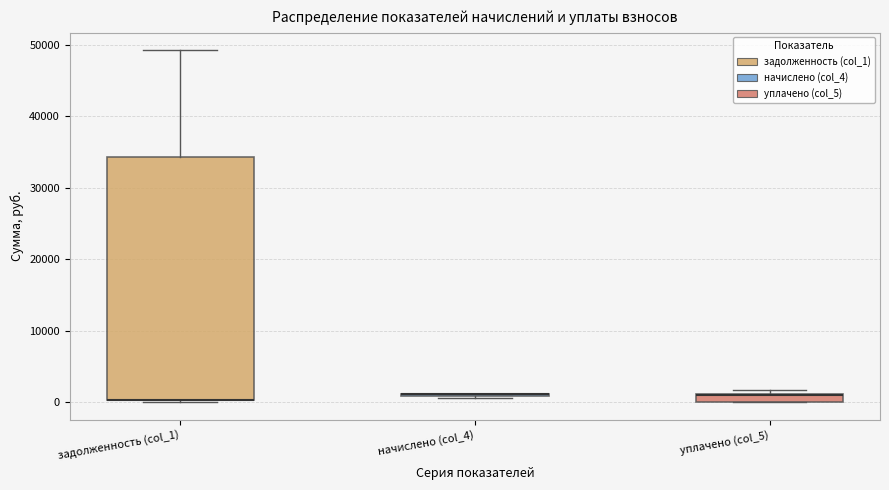

Comparing the boxes themselves (not the whiskers), which one is the tallest?

задолженность (col_1)